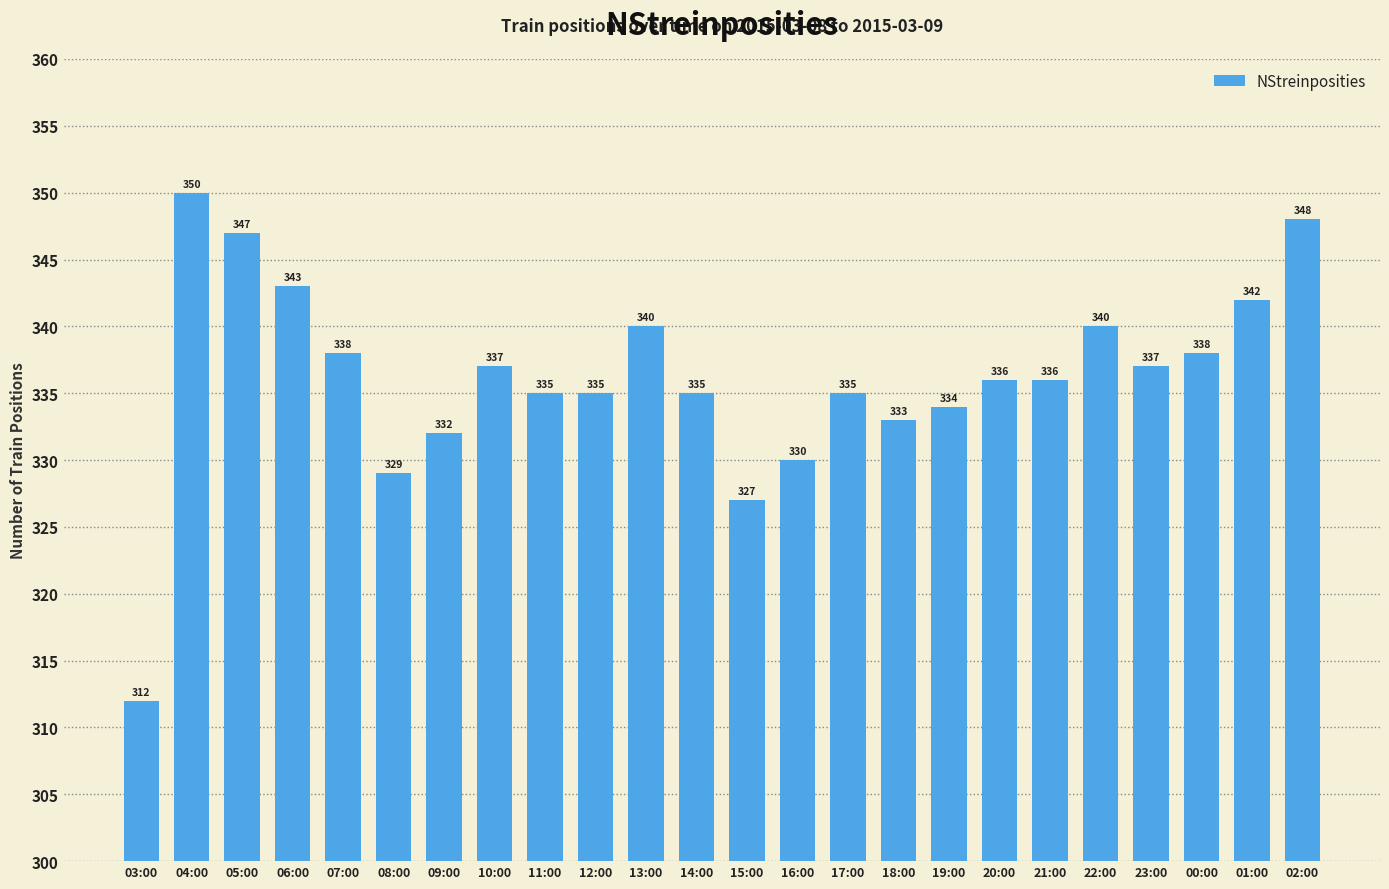

What is the greatest value displayed?

350